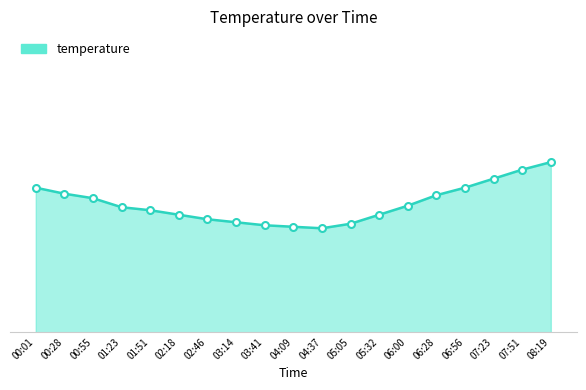

Which label corresponds to the smallest value in the chart?

04:37